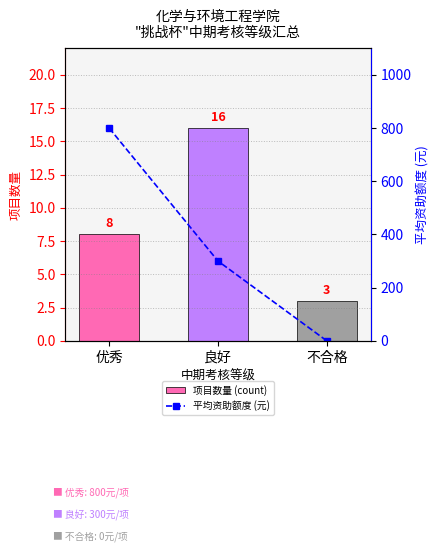

How many values in the 平均资助额度 (元) series exceed 300?

1